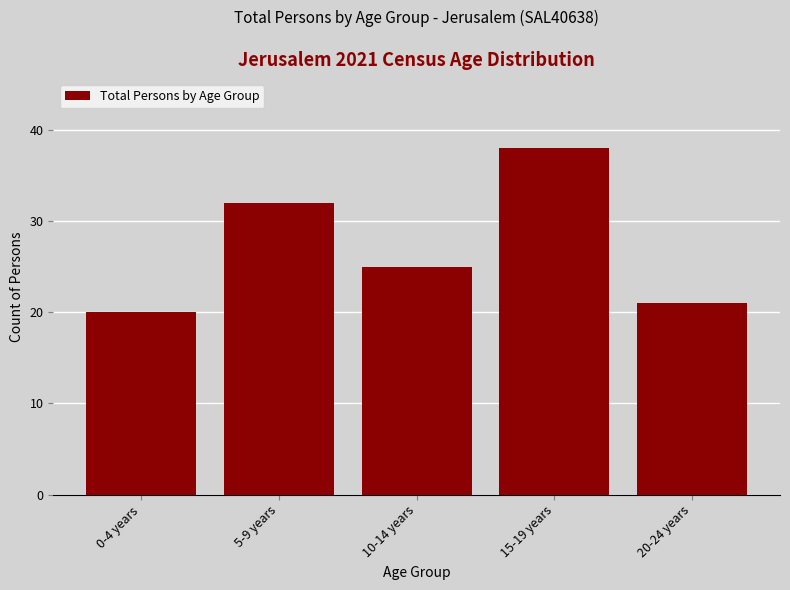

Reading left to right, transcribe all the data shown in this chart.

20	32	25	38	21